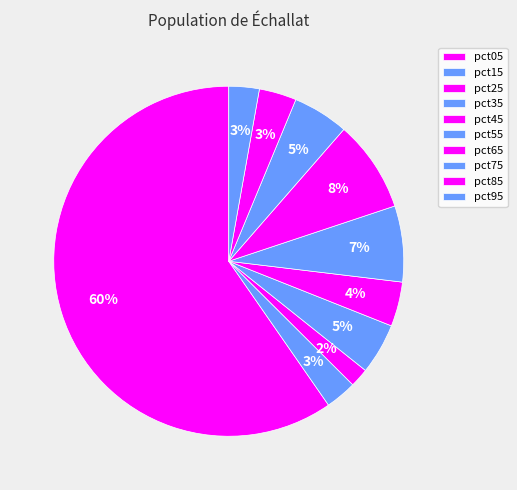

The pct35 slice represents 1% of the pie. True or false?

False